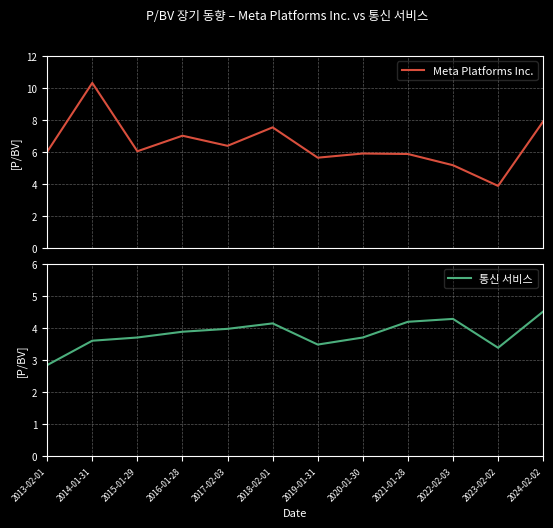

True or false: Meta Platforms Inc. and 통신 서비스 cross at least once.

False